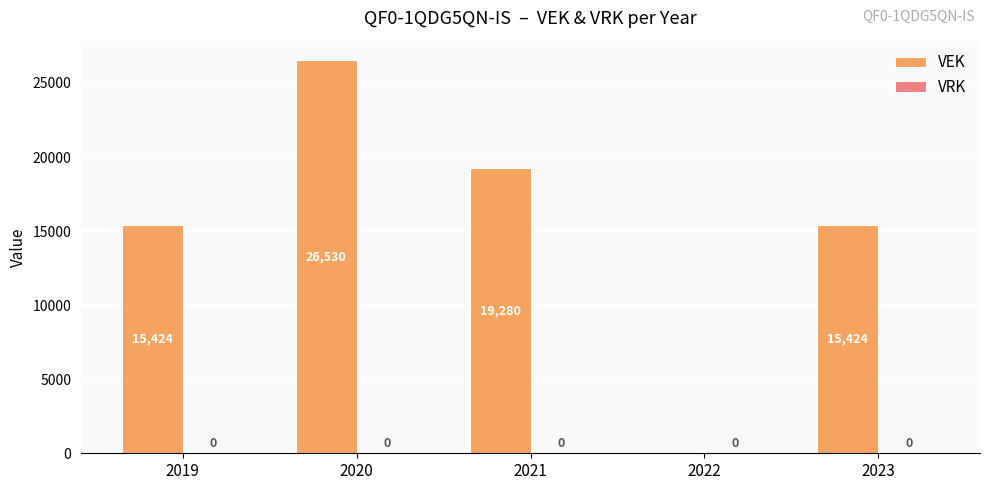

What is the maximum value shown in the chart?

26530